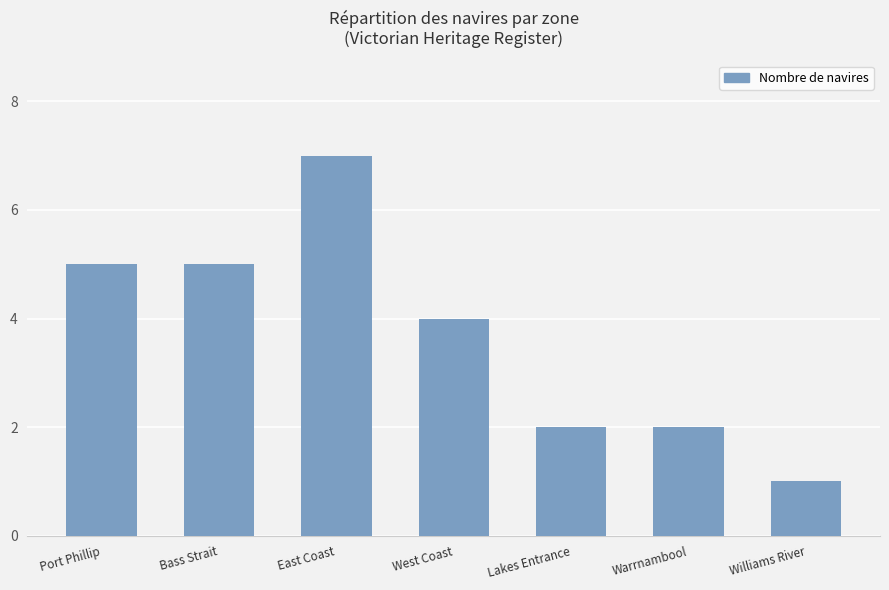

Count the number of data series in this chart.

1